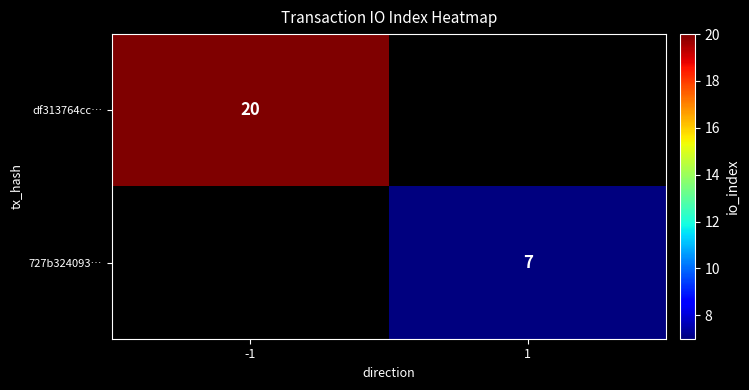

Is the value of 727b324093… at 1 greater than the value of df313764cc… at -1?

No